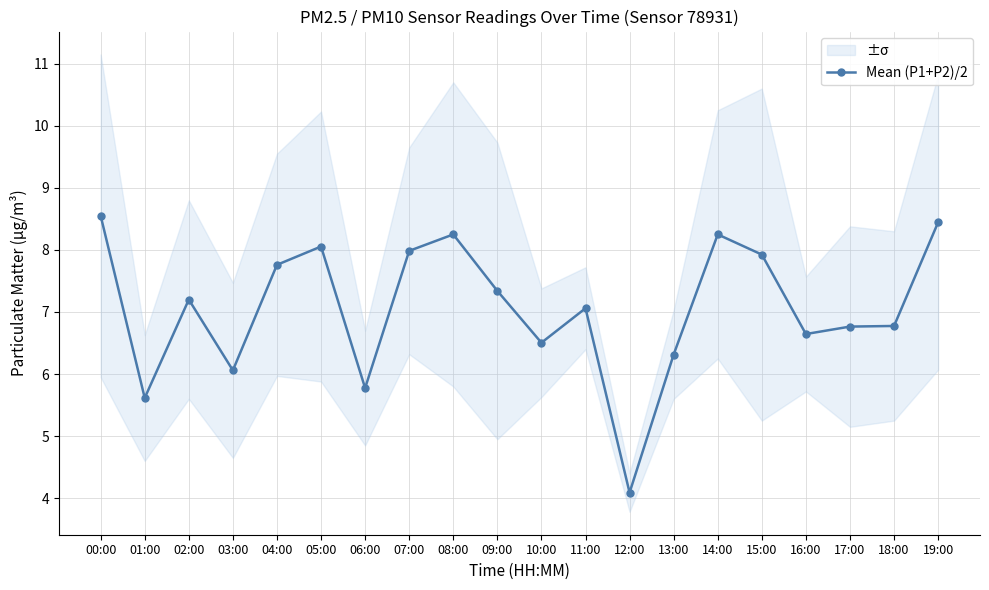

What is the difference between the maximum and minimum values?

4.5